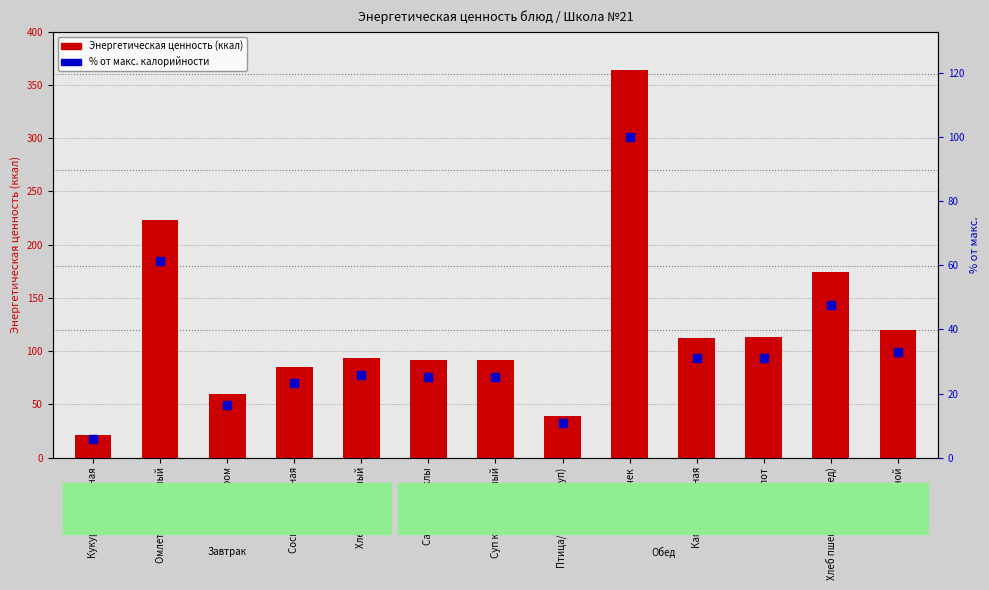

Which label corresponds to the largest value in the chart?

Биточек